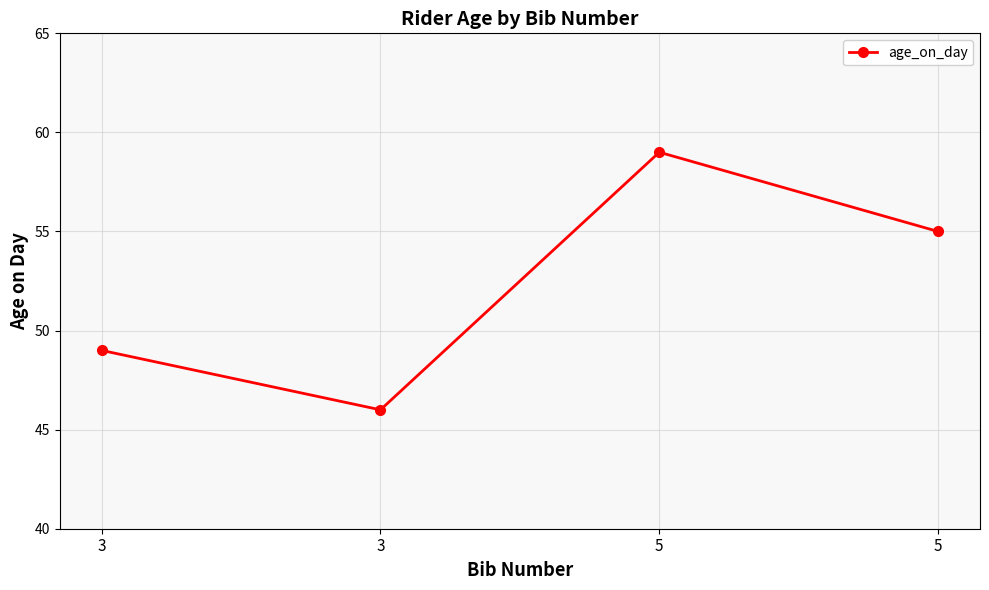

How many series are shown in this chart?

1